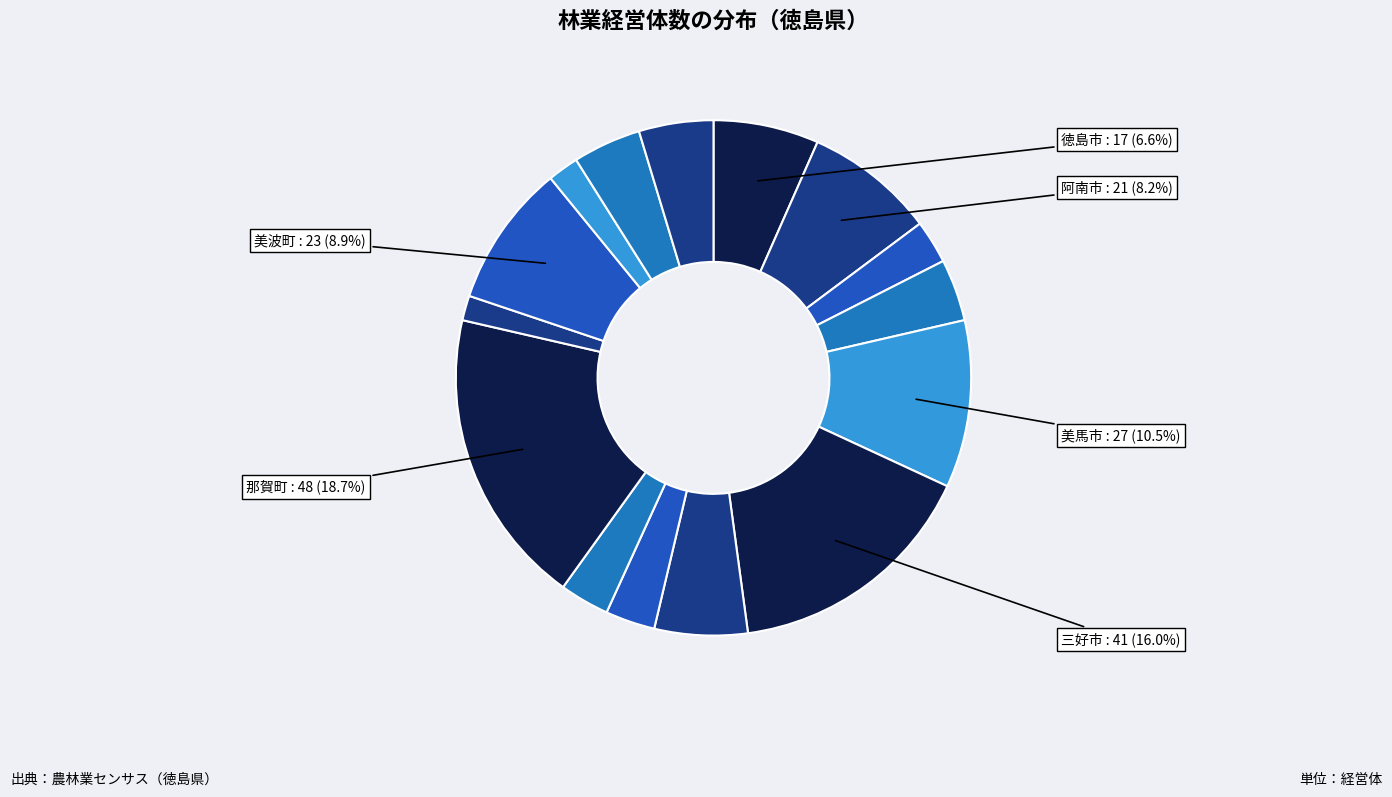

Count the number of slices in the pie.

15